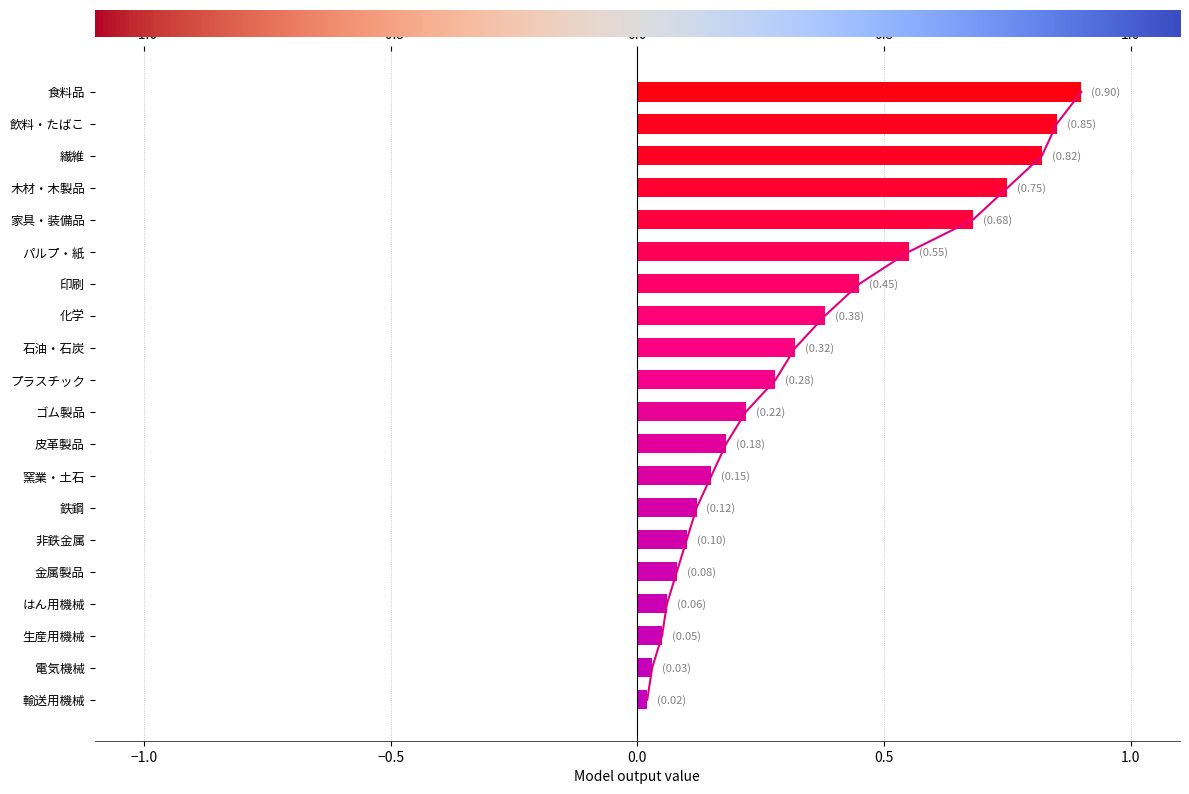

What is the value of the 15th bar from the left?

0.1